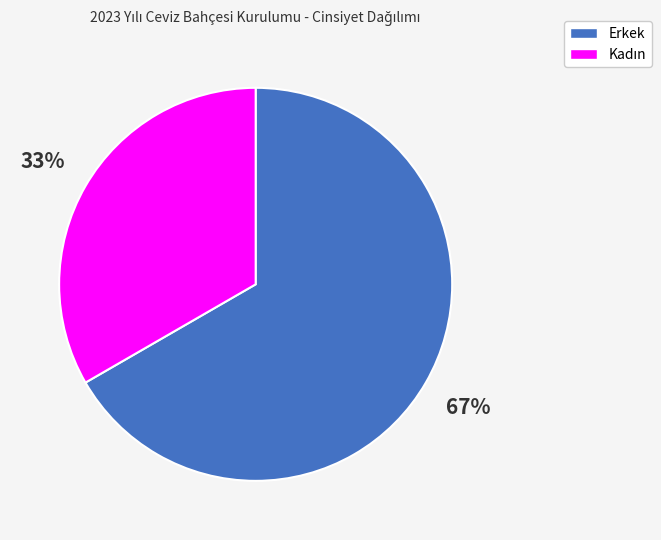

Is there a majority slice in this chart?

Yes